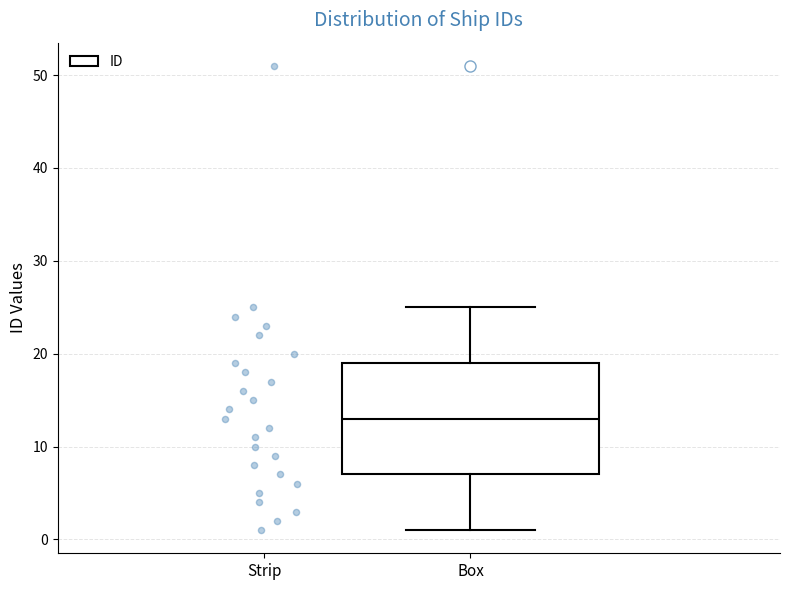

Transcribe this box plot: give where the median line is, the range the box spans, and where the two whiskers end, as read against the y-axis. The values are not printed on the chart, so give them approximately, as read against the axis.

median 13, box 7 to 19, whiskers 1 to 25